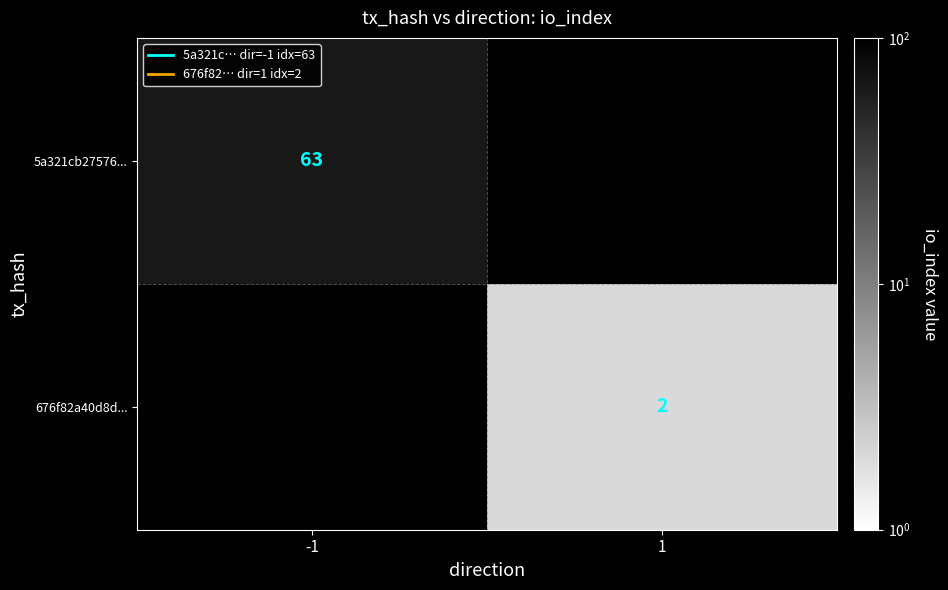

True or false: 5a321cb27576... has a value of 63 at -1.

True